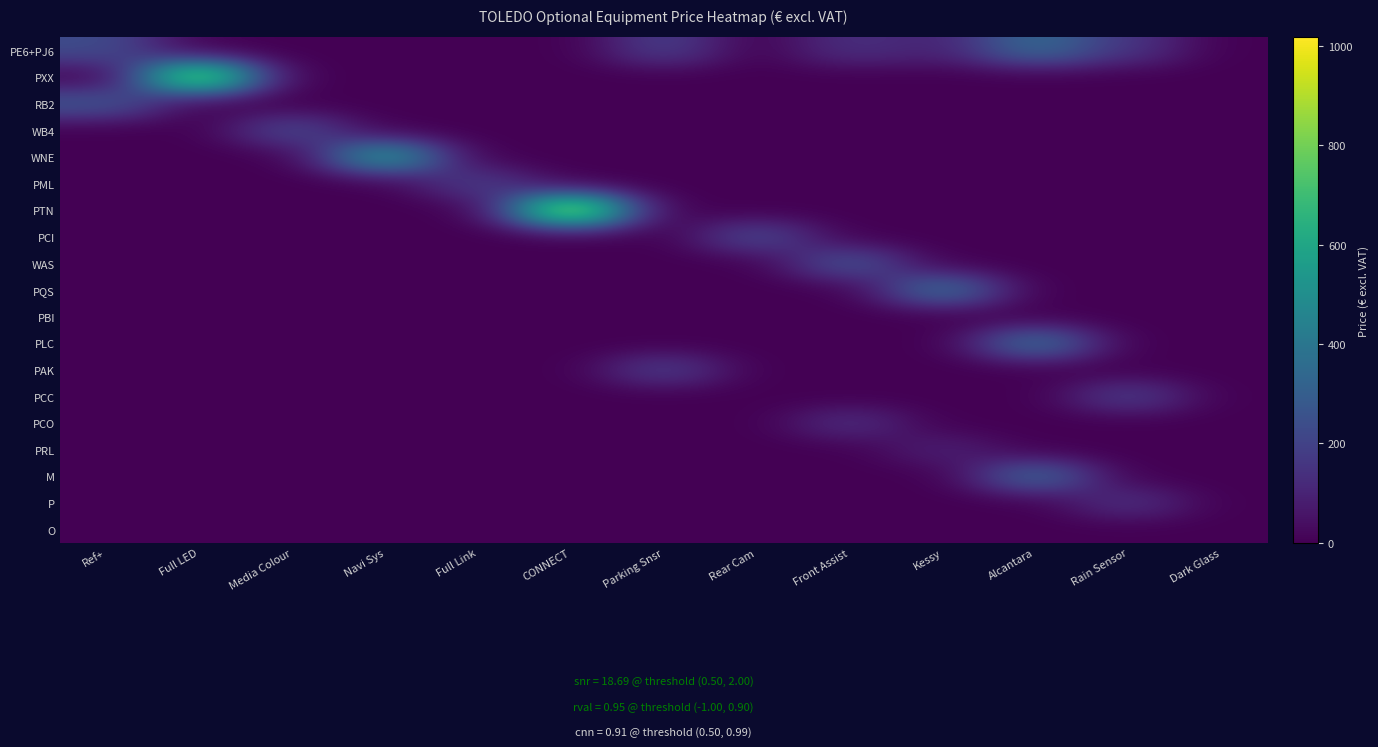

Reading left to right, list all the values displayed in this chart.

PE6+PJ6: Ref+=235	Full LED=0	Media Colour=0	Navi Sys=0	Full Link=0	CONNECT=0	Parking Snsr=195	Rear Cam=0	Front Assist=141	Kessy=94	Alcantara=352	Rain Sensor=156	Dark Glass=0
PXX: Ref+=0	Full LED=939	Media Colour=0	Navi Sys=0	Full Link=0	CONNECT=0	Parking Snsr=0	Rear Cam=0	Front Assist=0	Kessy=0	Alcantara=0	Rain Sensor=0	Dark Glass=0
RB2: Ref+=274	Full LED=0	Media Colour=0	Navi Sys=0	Full Link=0	CONNECT=0	Parking Snsr=0	Rear Cam=0	Front Assist=0	Kessy=0	Alcantara=0	Rain Sensor=0	Dark Glass=0
WB4: Ref+=0	Full LED=0	Media Colour=234	Navi Sys=0	Full Link=0	CONNECT=0	Parking Snsr=0	Rear Cam=0	Front Assist=0	Kessy=0	Alcantara=0	Rain Sensor=0	Dark Glass=0
WNE: Ref+=0	Full LED=0	Media Colour=0	Navi Sys=587	Full Link=0	CONNECT=0	Parking Snsr=0	Rear Cam=0	Front Assist=0	Kessy=0	Alcantara=0	Rain Sensor=0	Dark Glass=0
PML: Ref+=0	Full LED=0	Media Colour=0	Navi Sys=0	Full Link=195	CONNECT=0	Parking Snsr=0	Rear Cam=0	Front Assist=0	Kessy=0	Alcantara=0	Rain Sensor=0	Dark Glass=0
PTN: Ref+=0	Full LED=0	Media Colour=0	Navi Sys=0	Full Link=0	CONNECT=1017	Parking Snsr=0	Rear Cam=0	Front Assist=0	Kessy=0	Alcantara=0	Rain Sensor=0	Dark Glass=0
PCI: Ref+=0	Full LED=0	Media Colour=0	Navi Sys=0	Full Link=0	CONNECT=0	Parking Snsr=0	Rear Cam=234	Front Assist=0	Kessy=0	Alcantara=0	Rain Sensor=0	Dark Glass=0
WAS: Ref+=0	Full LED=0	Media Colour=0	Navi Sys=0	Full Link=0	CONNECT=0	Parking Snsr=0	Rear Cam=0	Front Assist=274	Kessy=0	Alcantara=0	Rain Sensor=0	Dark Glass=0
PQS: Ref+=0	Full LED=0	Media Colour=0	Navi Sys=0	Full Link=0	CONNECT=0	Parking Snsr=0	Rear Cam=0	Front Assist=0	Kessy=391	Alcantara=0	Rain Sensor=0	Dark Glass=0
PBI: Ref+=0	Full LED=0	Media Colour=0	Navi Sys=0	Full Link=0	CONNECT=0	Parking Snsr=0	Rear Cam=0	Front Assist=0	Kessy=0	Alcantara=0	Rain Sensor=0	Dark Glass=0
PLC: Ref+=0	Full LED=0	Media Colour=0	Navi Sys=0	Full Link=0	CONNECT=0	Parking Snsr=0	Rear Cam=0	Front Assist=0	Kessy=0	Alcantara=392	Rain Sensor=0	Dark Glass=0
PAK: Ref+=0	Full LED=0	Media Colour=0	Navi Sys=0	Full Link=0	CONNECT=0	Parking Snsr=195	Rear Cam=0	Front Assist=0	Kessy=0	Alcantara=0	Rain Sensor=0	Dark Glass=0
PCC: Ref+=0	Full LED=0	Media Colour=0	Navi Sys=0	Full Link=0	CONNECT=0	Parking Snsr=0	Rear Cam=0	Front Assist=0	Kessy=0	Alcantara=0	Rain Sensor=195	Dark Glass=0
PCO: Ref+=0	Full LED=0	Media Colour=0	Navi Sys=0	Full Link=0	CONNECT=0	Parking Snsr=0	Rear Cam=0	Front Assist=141	Kessy=0	Alcantara=0	Rain Sensor=0	Dark Glass=0
PRL: Ref+=0	Full LED=0	Media Colour=0	Navi Sys=0	Full Link=0	CONNECT=0	Parking Snsr=0	Rear Cam=0	Front Assist=0	Kessy=94	Alcantara=0	Rain Sensor=0	Dark Glass=0
M: Ref+=0	Full LED=0	Media Colour=0	Navi Sys=0	Full Link=0	CONNECT=0	Parking Snsr=0	Rear Cam=0	Front Assist=0	Kessy=0	Alcantara=352	Rain Sensor=0	Dark Glass=0
P: Ref+=0	Full LED=0	Media Colour=0	Navi Sys=0	Full Link=0	CONNECT=0	Parking Snsr=0	Rear Cam=0	Front Assist=0	Kessy=0	Alcantara=0	Rain Sensor=150	Dark Glass=0
O: Ref+=0	Full LED=0	Media Colour=0	Navi Sys=0	Full Link=0	CONNECT=0	Parking Snsr=0	Rear Cam=0	Front Assist=0	Kessy=0	Alcantara=0	Rain Sensor=0	Dark Glass=0